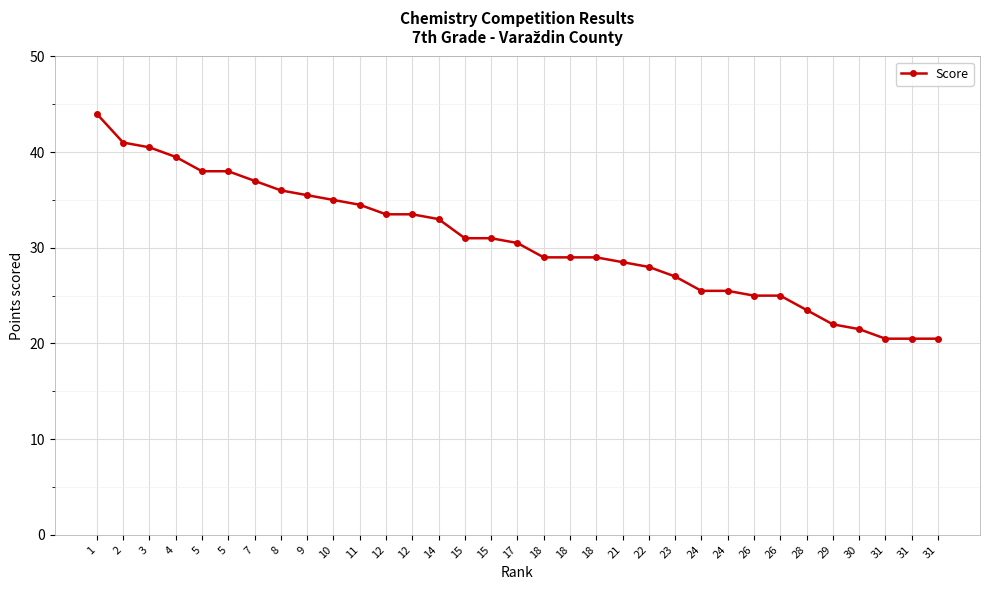

Does the chart display data point markers on the line(s)?

Yes